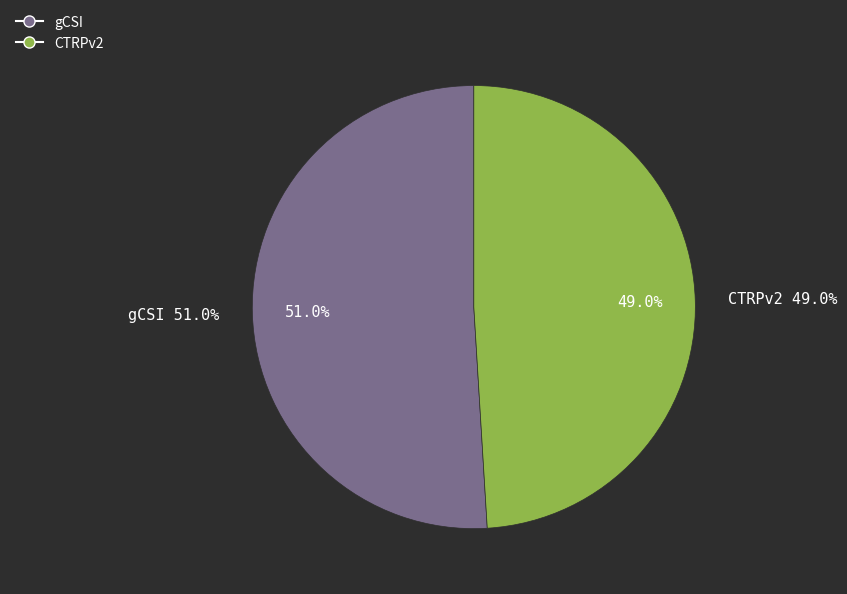

True or false: gCSI accounts for 51% of the total.

True